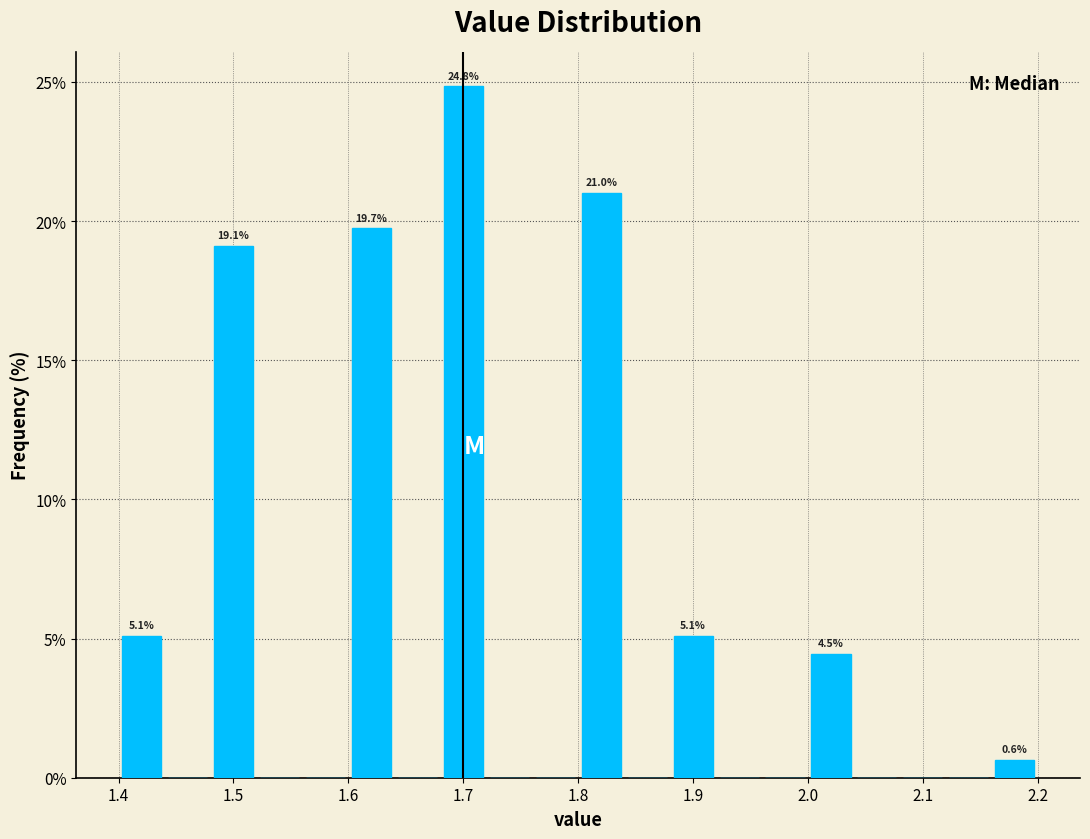

Which range on the x-axis has the tallest bar?

1.68 to 1.72